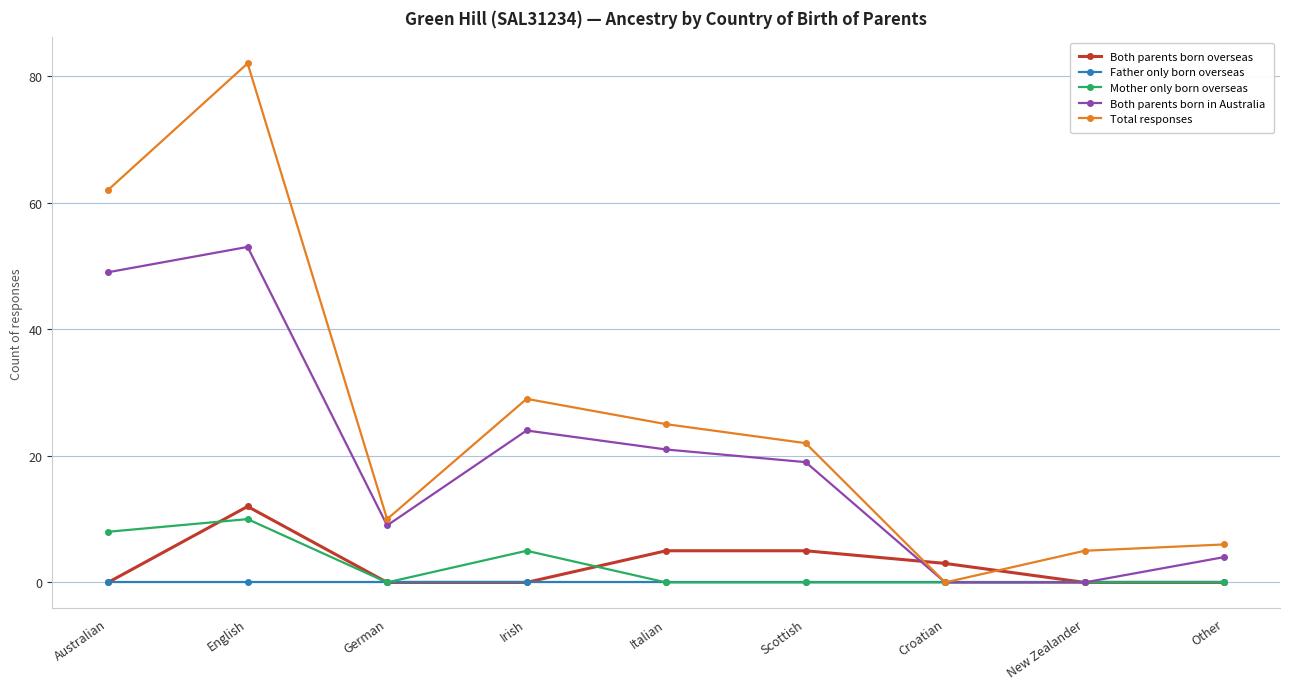

Reading left to right, list all the values displayed in this chart.

Both parents born overseas: Australian=0	English=12	German=0	Irish=0	Italian=5	Scottish=5	Croatian=3	New Zealander=0	Other=0
Father only born overseas: Australian=0	English=0	German=0	Irish=0	Italian=0	Scottish=0	Croatian=0	New Zealander=0	Other=0
Mother only born overseas: Australian=8	English=10	German=0	Irish=5	Italian=0	Scottish=0	Croatian=0	New Zealander=0	Other=0
Both parents born in Australia: Australian=49	English=53	German=9	Irish=24	Italian=21	Scottish=19	Croatian=0	New Zealander=0	Other=4
Total responses: Australian=62	English=82	German=10	Irish=29	Italian=25	Scottish=22	Croatian=0	New Zealander=5	Other=6